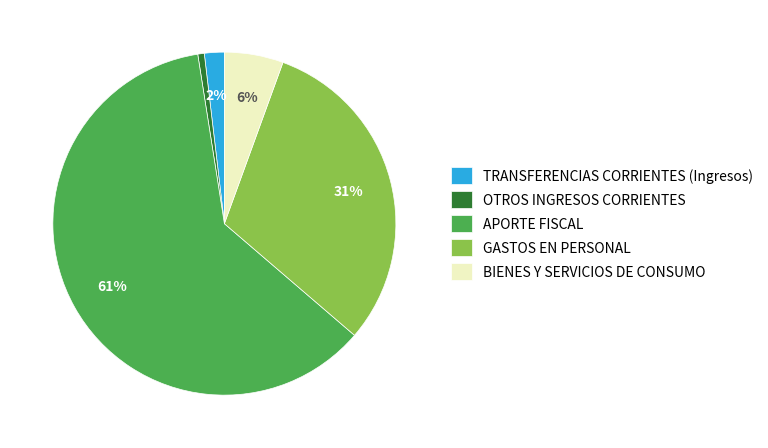

Between TRANSFERENCIAS CORRIENTES (Ingresos) and GASTOS EN PERSONAL, which is larger?

GASTOS EN PERSONAL